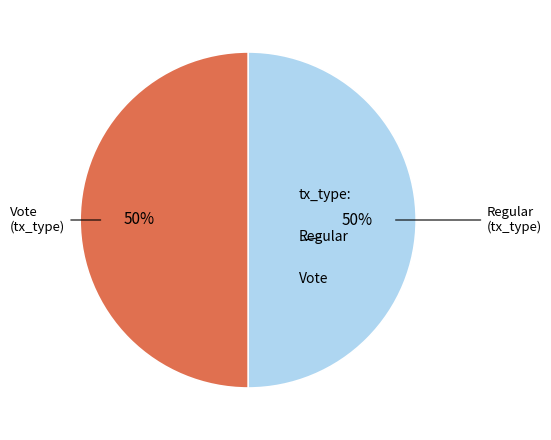

Count the number of slices in the pie.

2